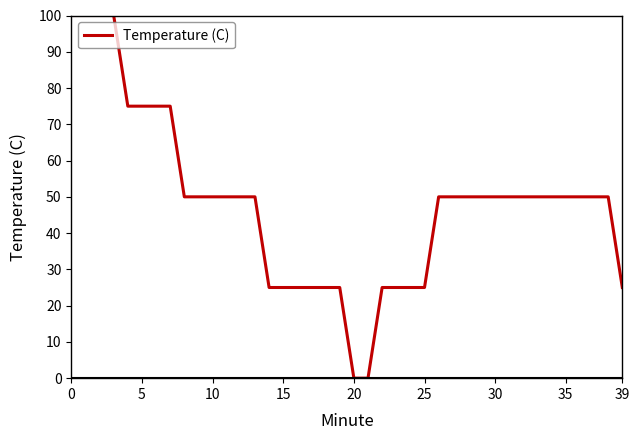

What is the greatest value displayed?

100.0